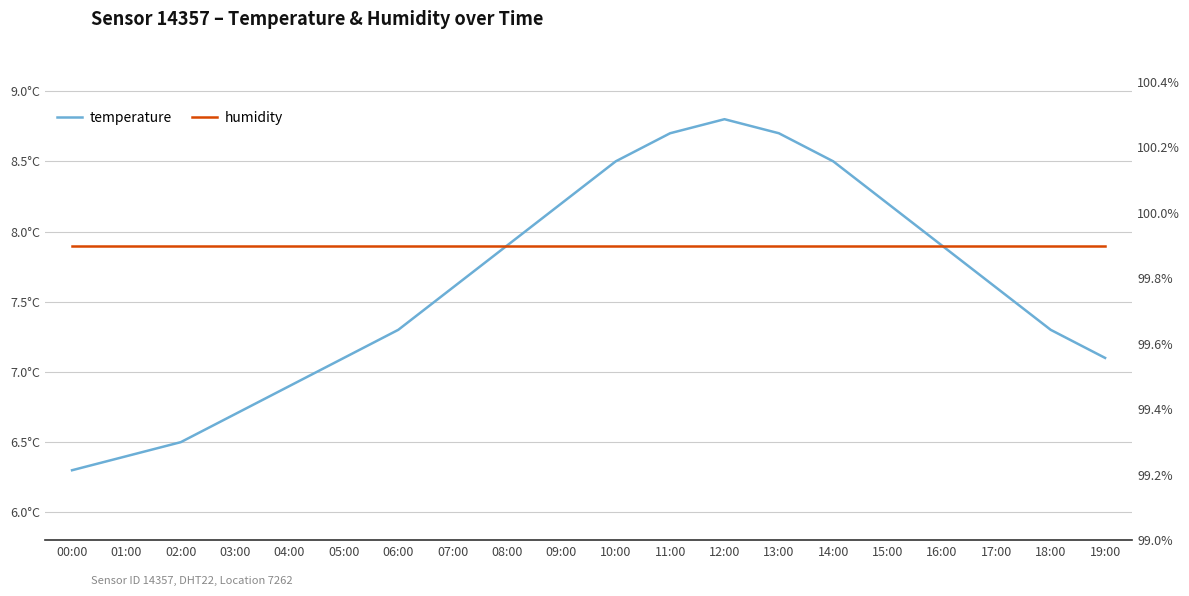

At how many categories does at least one series exceed 7?

20